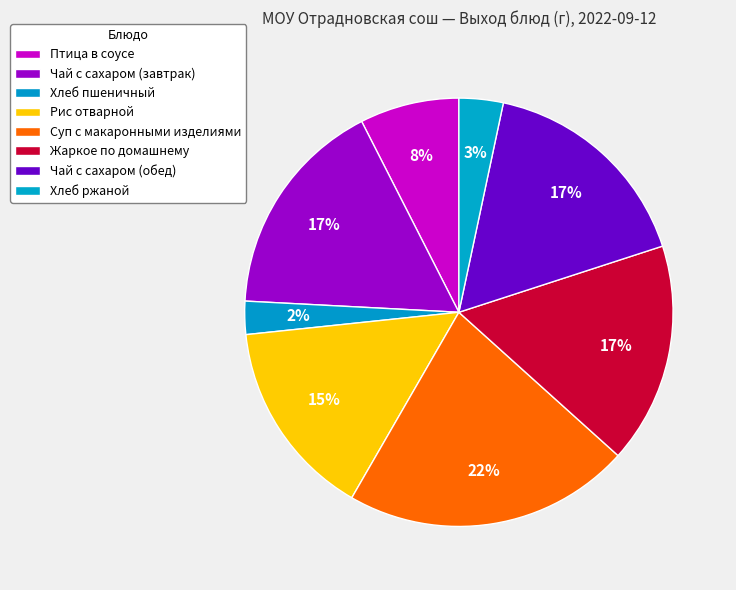

Is there any slice that represents more than half of the pie?

No